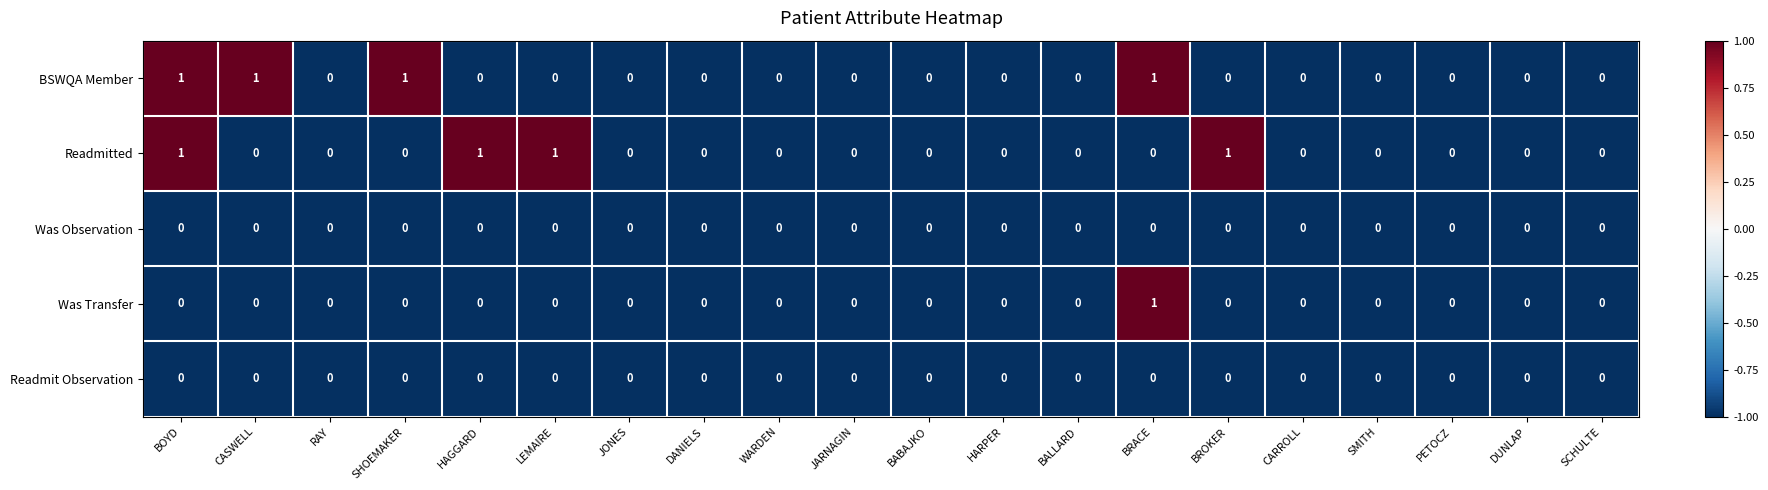

The value of Readmitted at SMITH is 0. True or false?

True